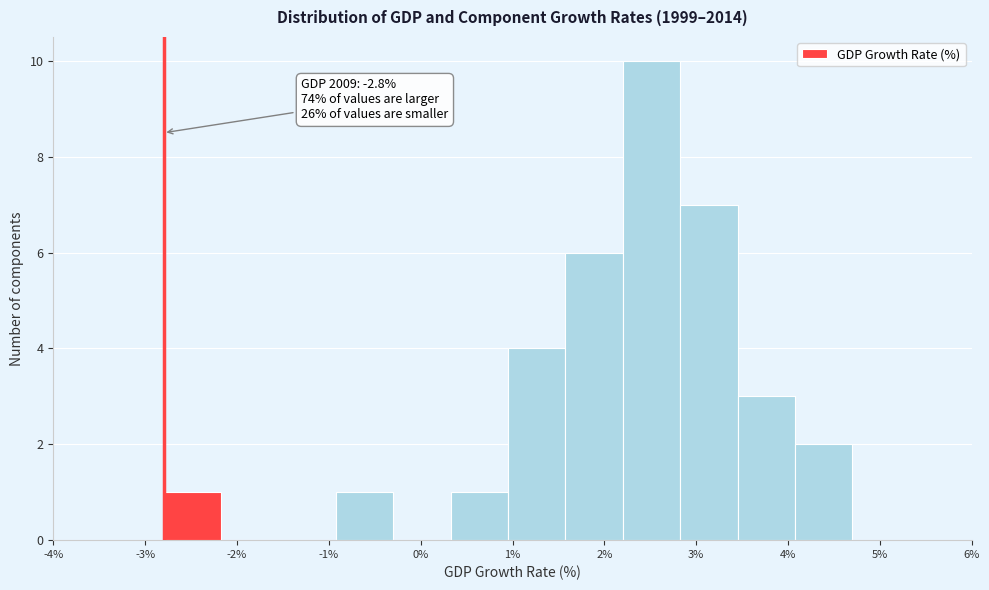

Which range on the x-axis has the tallest bar?

2.2 to 2.8